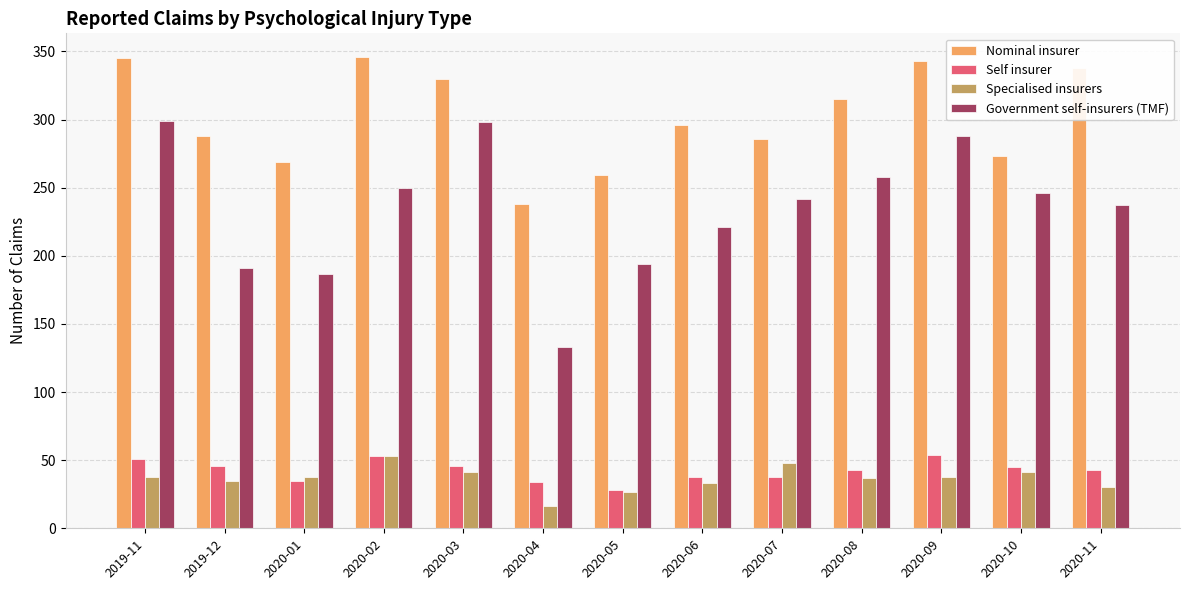

What is the maximum value for Government self-insurers (TMF)?

299